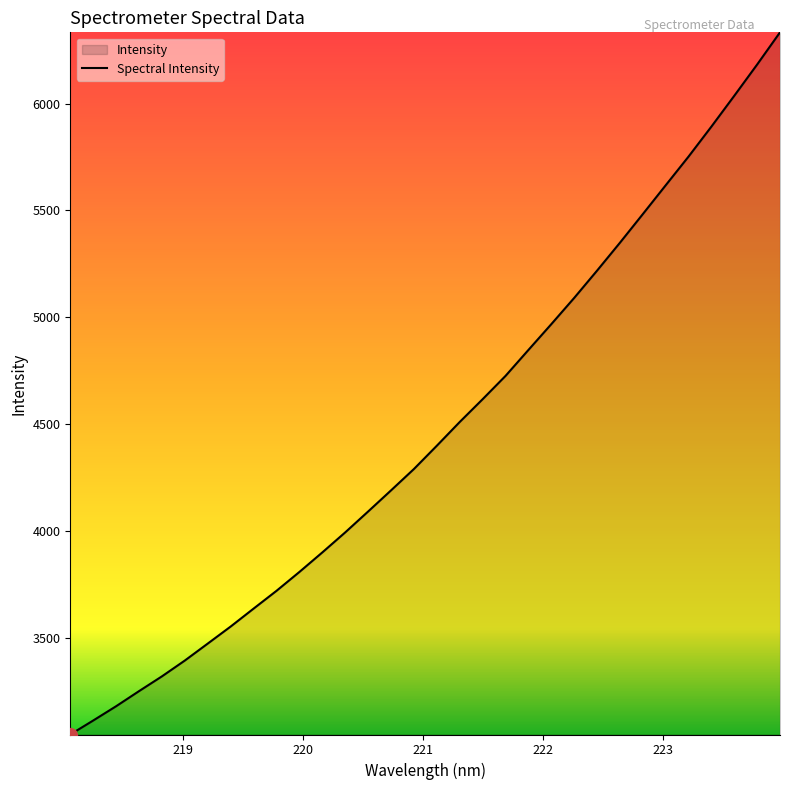

True or false: there are more than 1 points higher than both neighbors.

False